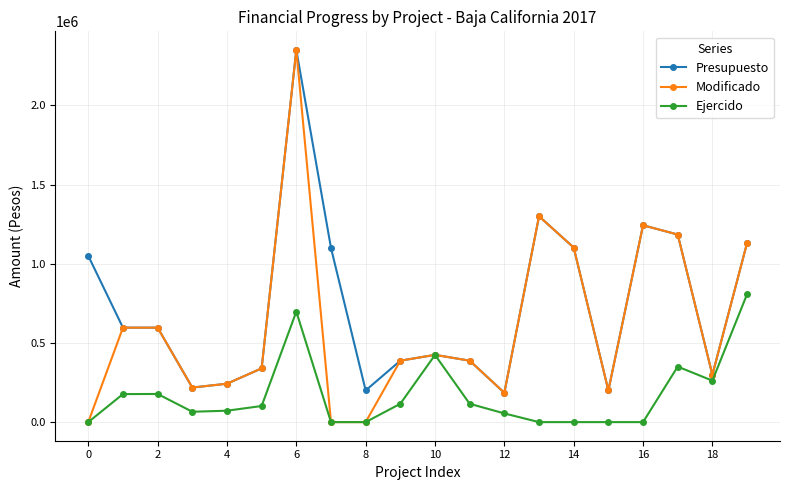

Rank the series by their average value, from lowest to highest.

Ejercido, Modificado, Presupuesto